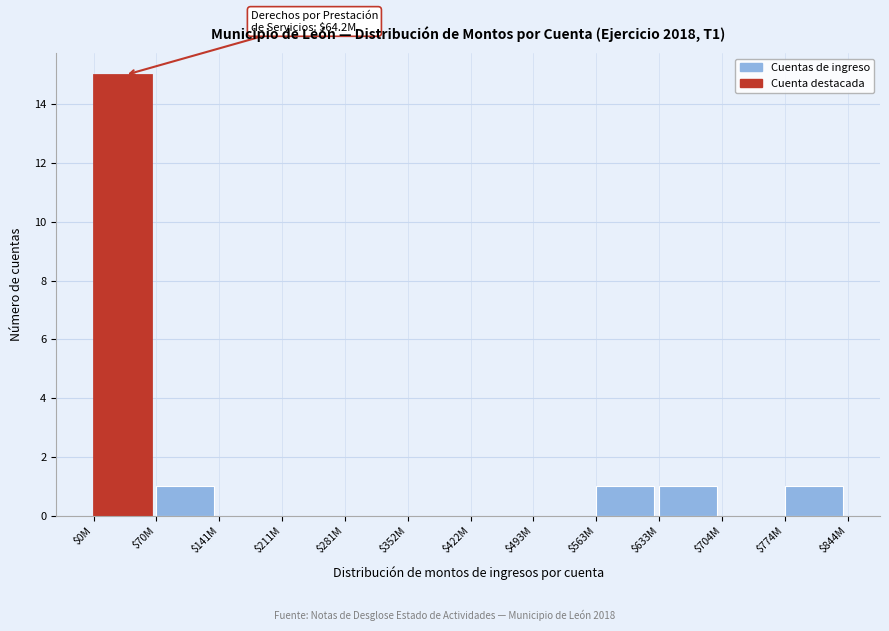

The value at $422M is -5. True or false?

False